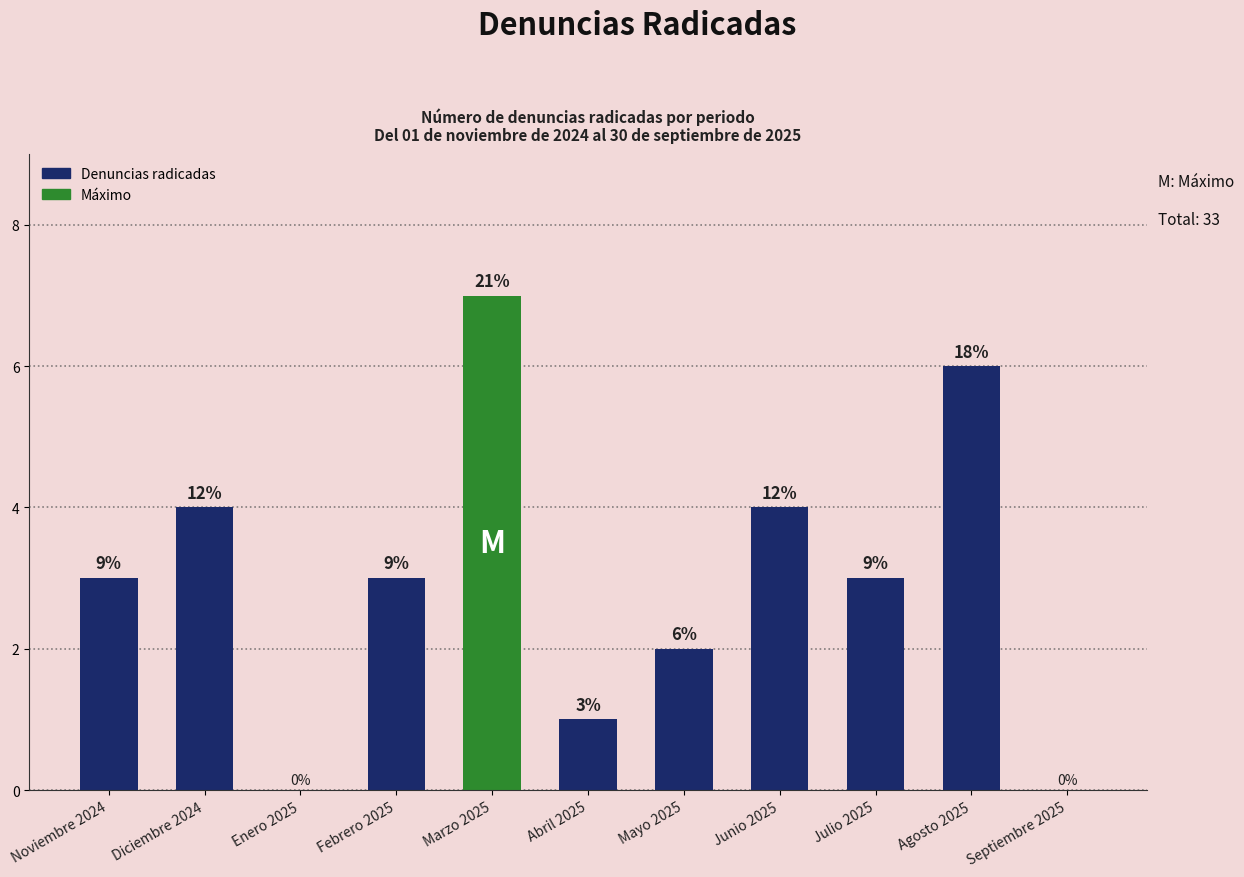

What is the difference between the values at Febrero 2025 and Mayo 2025?

1